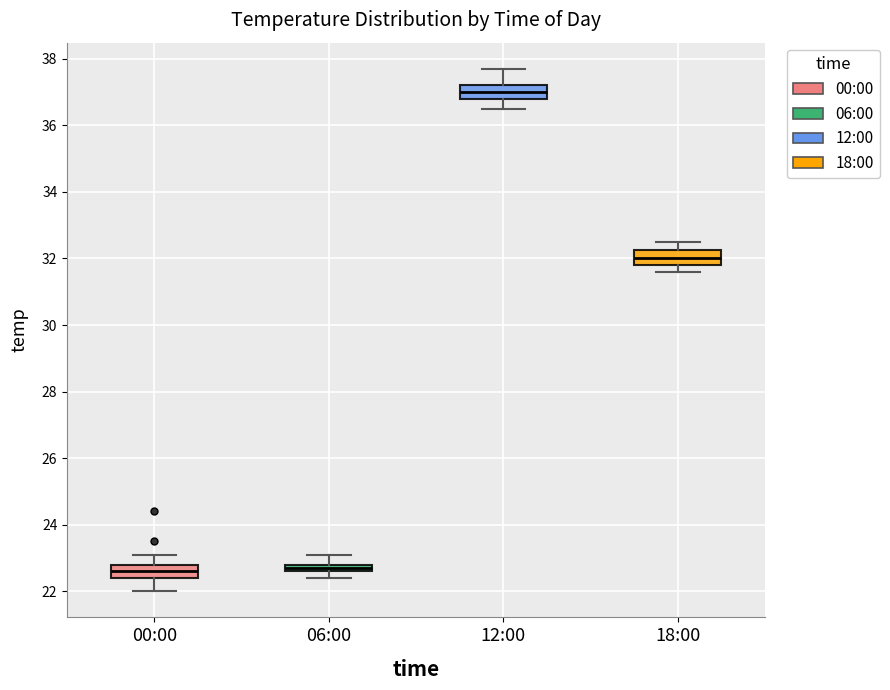

Which box has the highest median line?

12:00